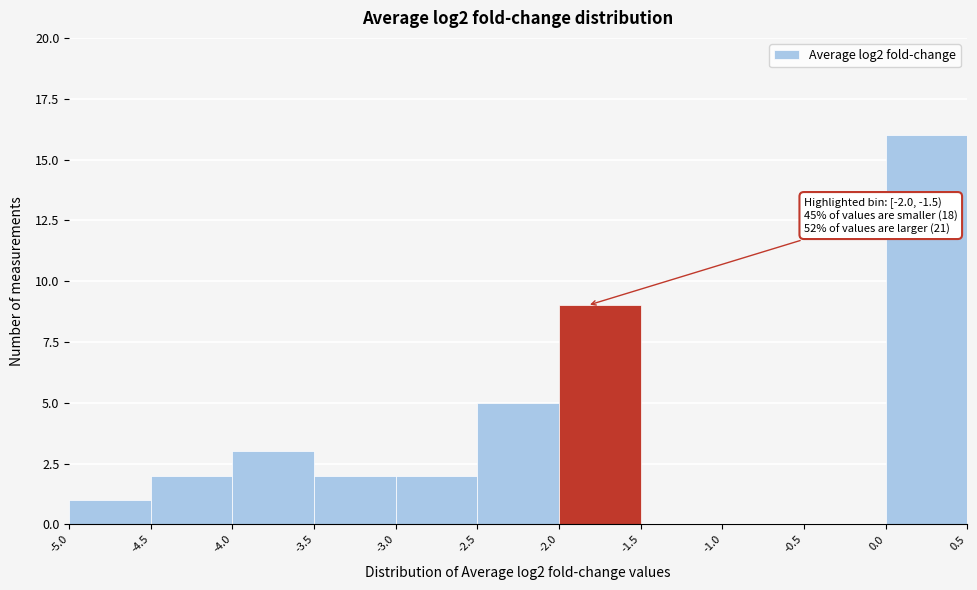

Over which range of the x-axis is the bar tallest?

0.0 to 0.5